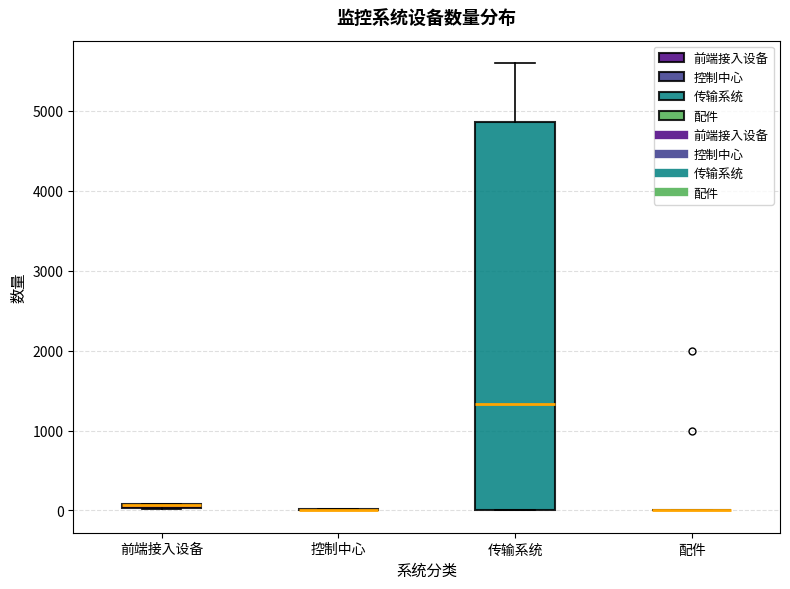

Where is the lower edge of the box for 前端接入设备 on the y-axis? The values are not printed on the chart, so give them approximately, as read against the axis.

0